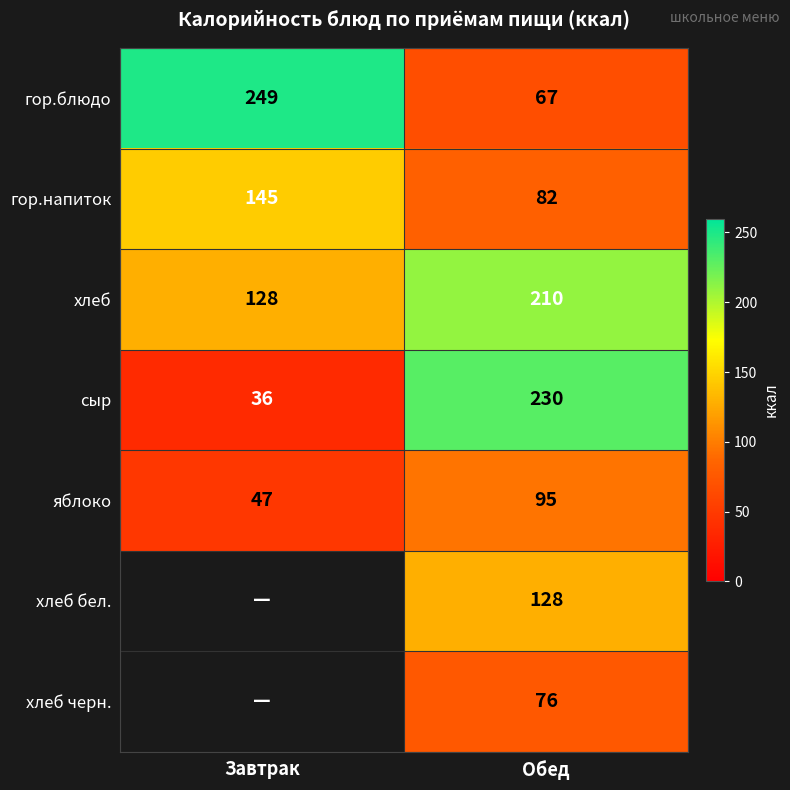

At Обед, list the series in order from smallest to largest.

гор.блюдо, хлеб черн., гор.напиток, яблоко, хлеб бел., хлеб, сыр